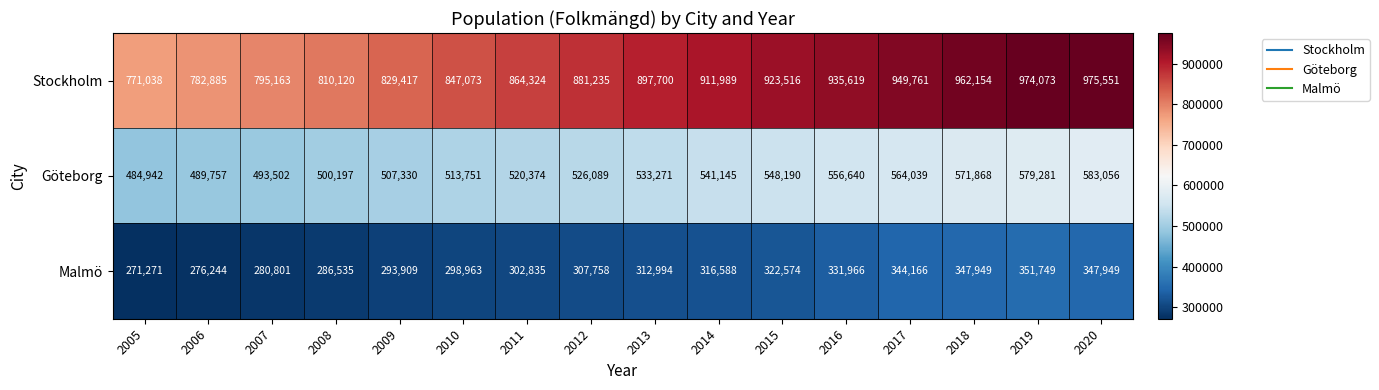

At which category is the sum across all series the highest?

2020